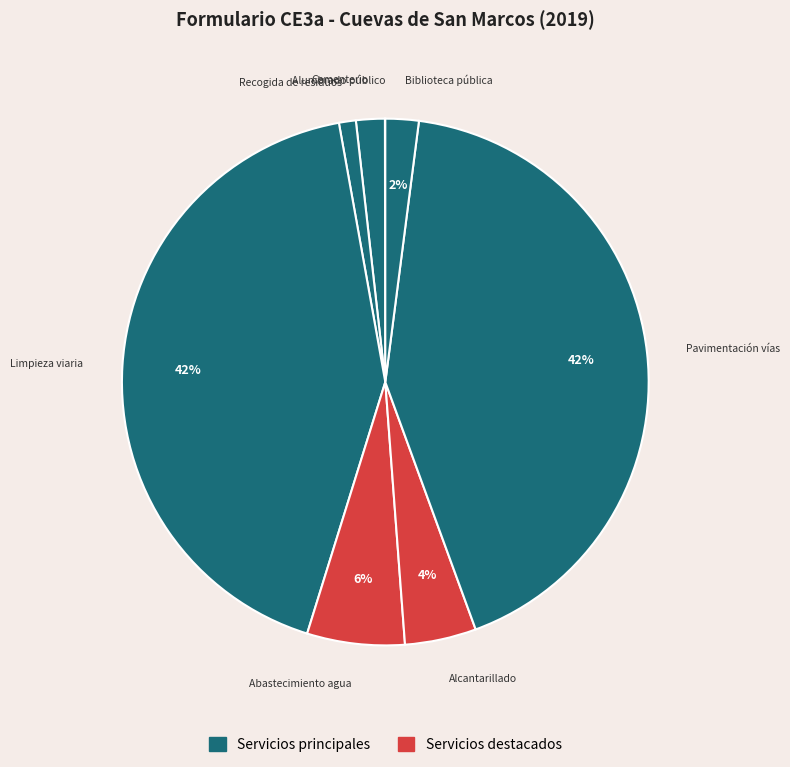

Rank the categories by value from lowest to highest.

Alumbrado público, Recogida de residuos, Cementerio, Biblioteca pública, Alcantarillado, Abastecimiento agua, Limpieza viaria, Pavimentación vías